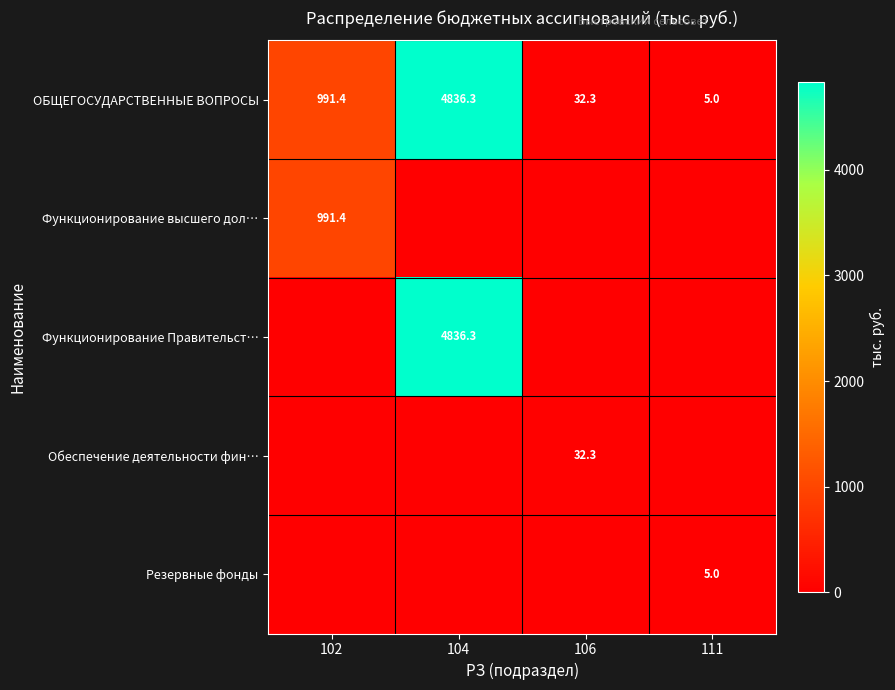

What is the difference between the highest and lowest values at 111?

5.0